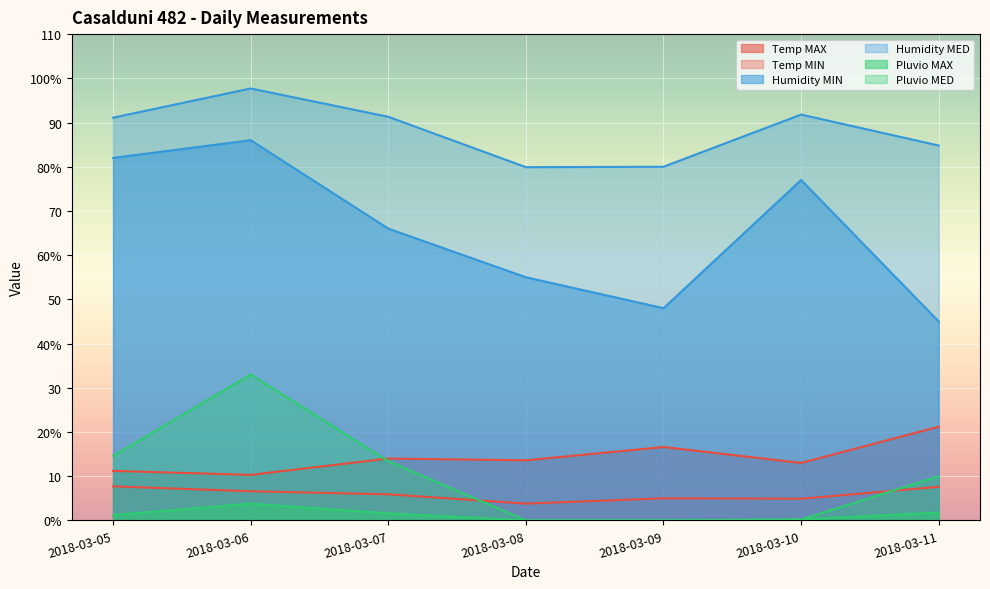

Reading left to right, transcribe all the data shown in this chart.

Temp MAX: 2018-03-05=11.2	2018-03-06=10.3	2018-03-07=14.0	2018-03-08=13.6	2018-03-09=16.6	2018-03-10=13.0	2018-03-11=21.2
Temp MIN: 2018-03-05=7.7	2018-03-06=6.6	2018-03-07=5.9	2018-03-08=3.8	2018-03-09=5.0	2018-03-10=4.9	2018-03-11=7.6
Humidity MIN: 2018-03-05=82.0	2018-03-06=86.0	2018-03-07=66.0	2018-03-08=55.0	2018-03-09=48.0	2018-03-10=77.0	2018-03-11=45.0
Humidity MED: 2018-03-05=91.1	2018-03-06=97.7	2018-03-07=91.3	2018-03-08=79.9	2018-03-09=80.0	2018-03-10=91.8	2018-03-11=84.8
Pluvio MAX: 2018-03-05=1.2	2018-03-06=3.8	2018-03-07=1.6	2018-03-08=0.0	2018-03-09=0.0	2018-03-10=0.2	2018-03-11=1.8
Pluvio MED: 2018-03-05=14.6	2018-03-06=33.0	2018-03-07=13.4	2018-03-08=0.0	2018-03-09=0.0	2018-03-10=0.2	2018-03-11=10.0